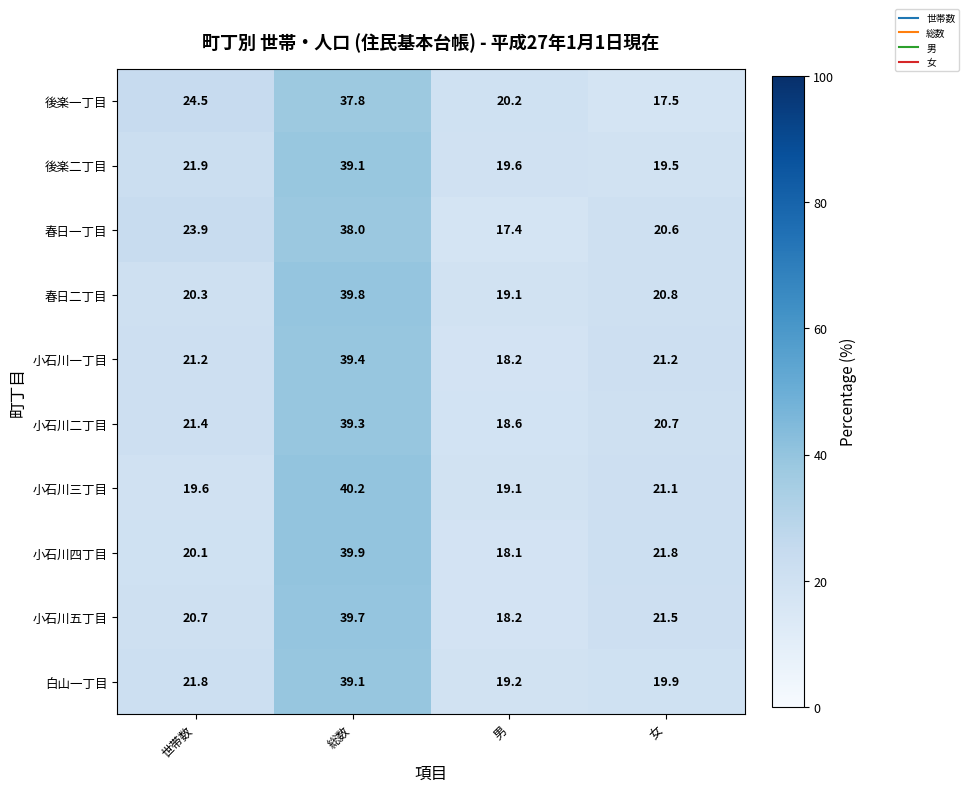

What is the total value across all series at 総数?

392.3